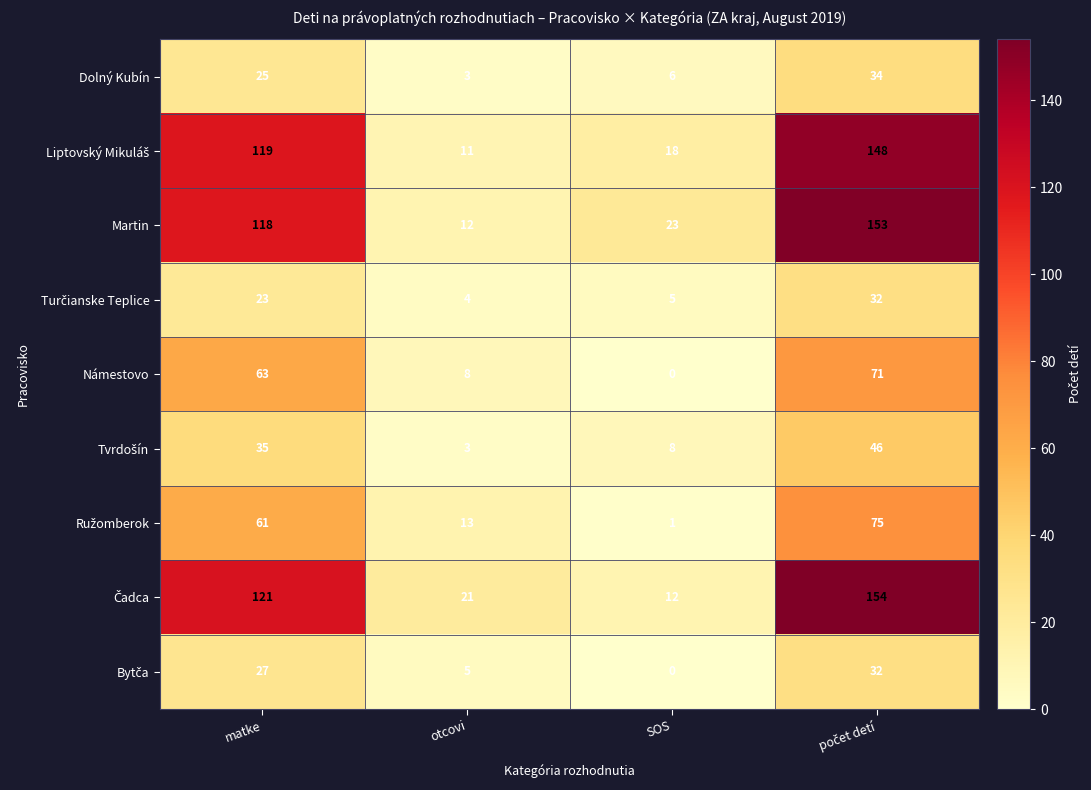

What is the difference between the maximum and minimum values in the Martin series?

141